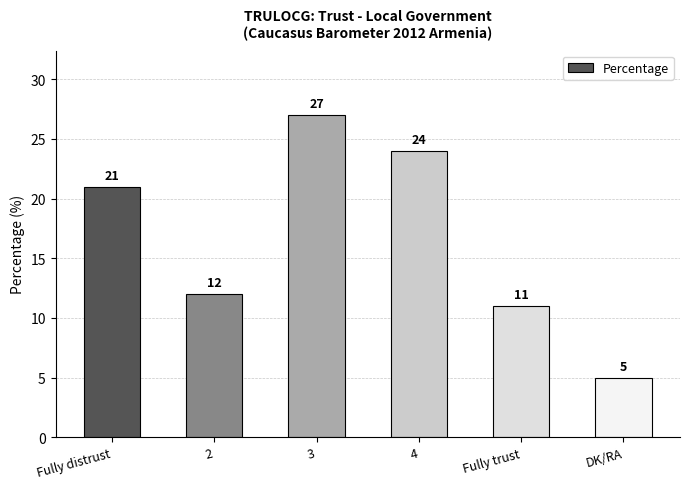

Are the bars horizontal?

No